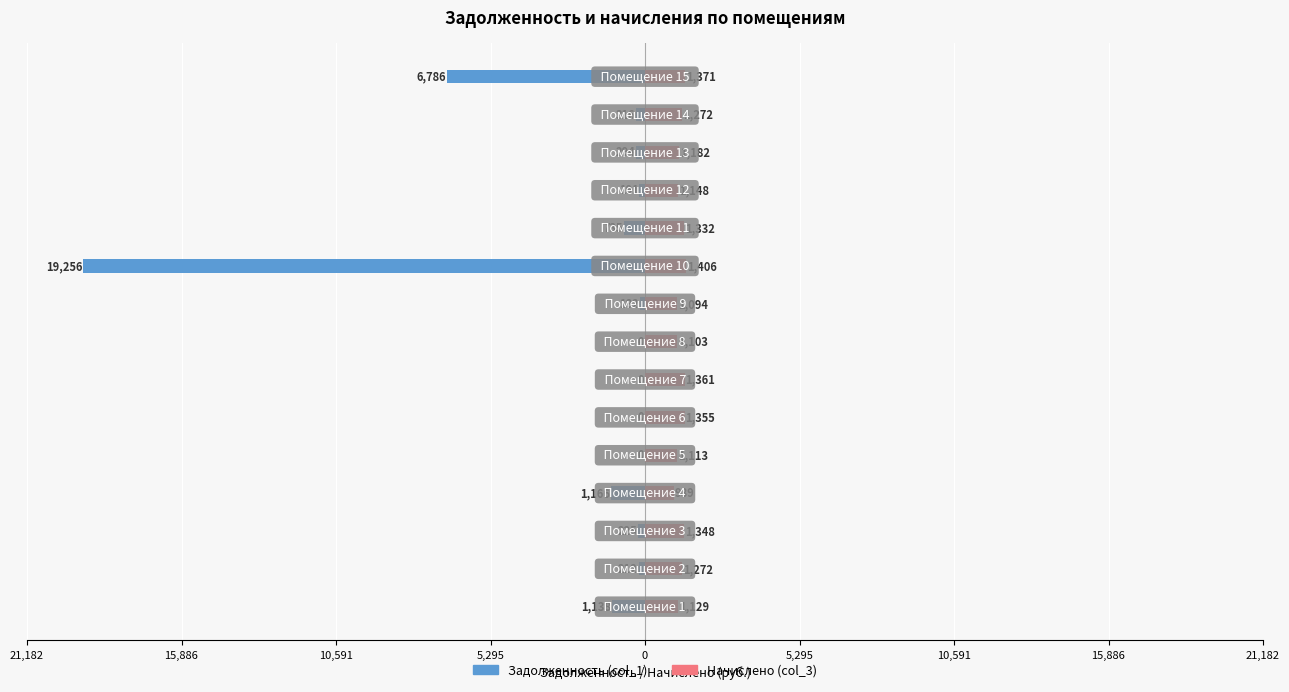

Which has a higher value, 12 or 21,182?

12